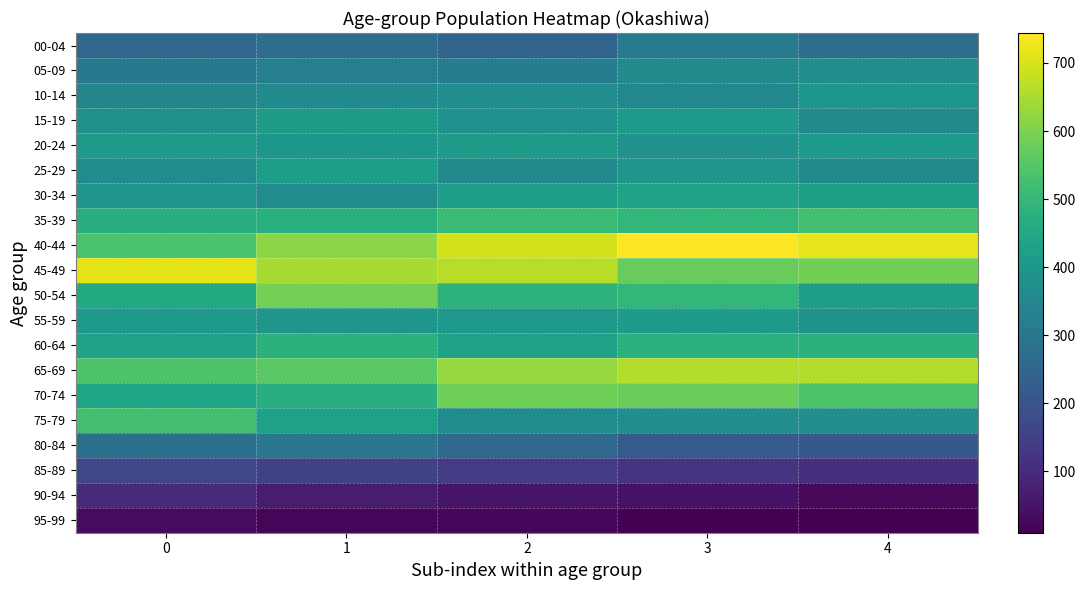

What is the greatest value displayed?

744